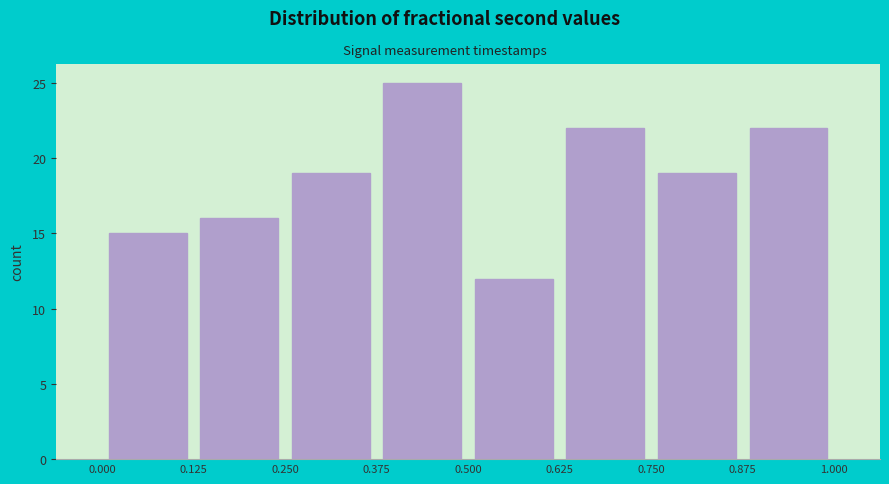

Reading left to right, transcribe this chart: for each bar, give the range it covers on the x-axis and its height. The values are not printed on the chart, so give them approximately, as read against the axis.

0.000 to 0.125: 15
0.125 to 0.250: 16
0.250 to 0.375: 19
0.375 to 0.500: 25
0.500 to 0.625: 12
0.625 to 0.750: 22
0.750 to 0.875: 19
0.875 to 1.000: 22